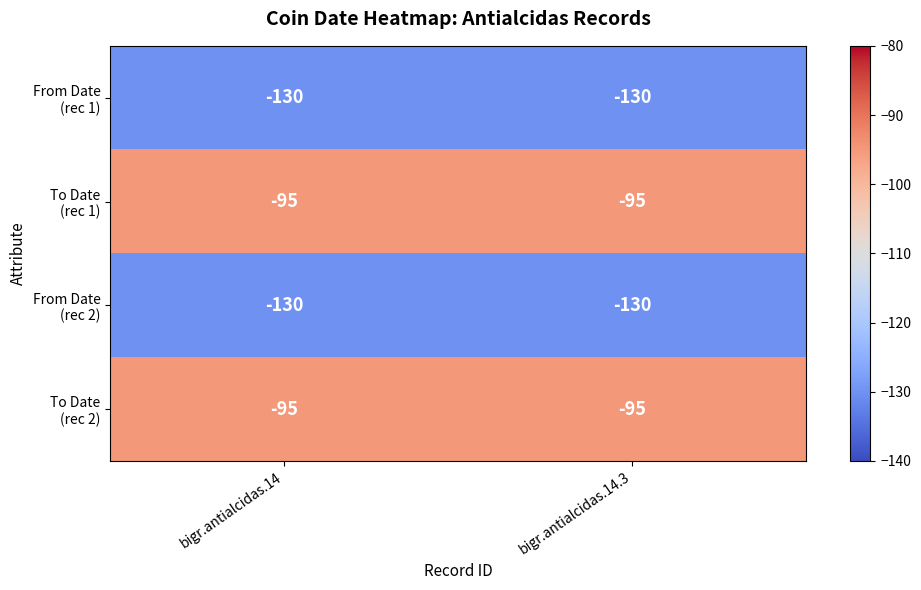

What is the difference between the highest and lowest values at bigr.antialcidas.14.3?

35